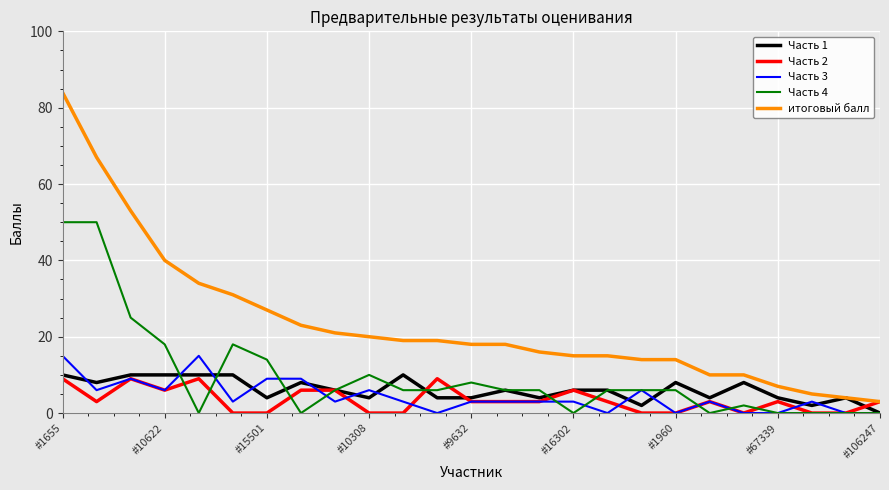

True or false: Часть 1 has more than 2 interior local peaks.

True